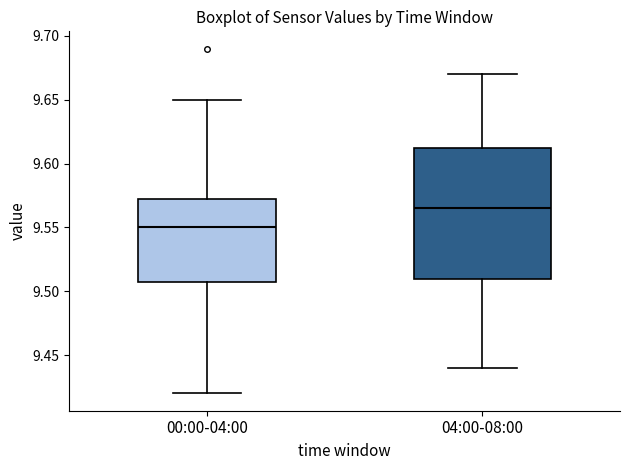

Where does the upper whisker of the box for 04:00-08:00 end on the y-axis? The values are not printed on the chart, so give them approximately, as read against the axis.

9.670